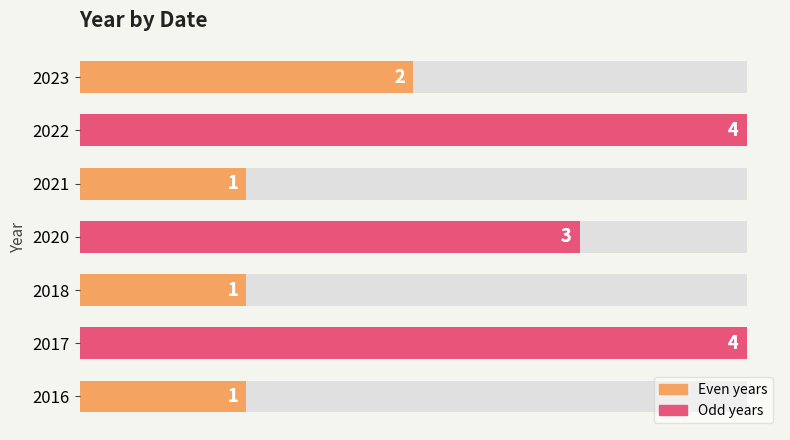

What is the smallest value displayed?

1